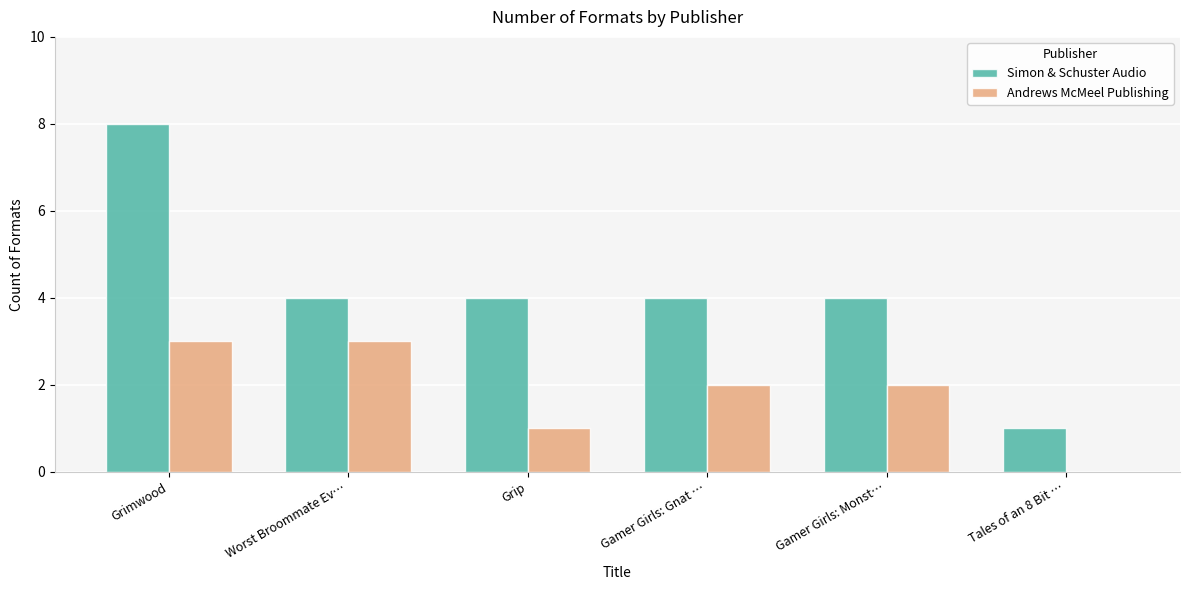

Is it true that Andrews McMeel Publishing equals 3 at Gamer Girls: Monst…?

False